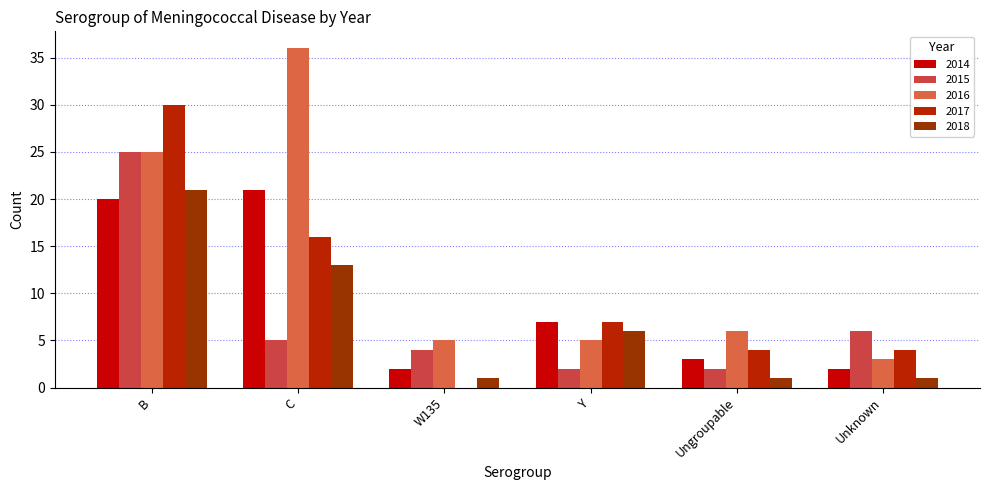

How many distinct data groups are displayed?

5